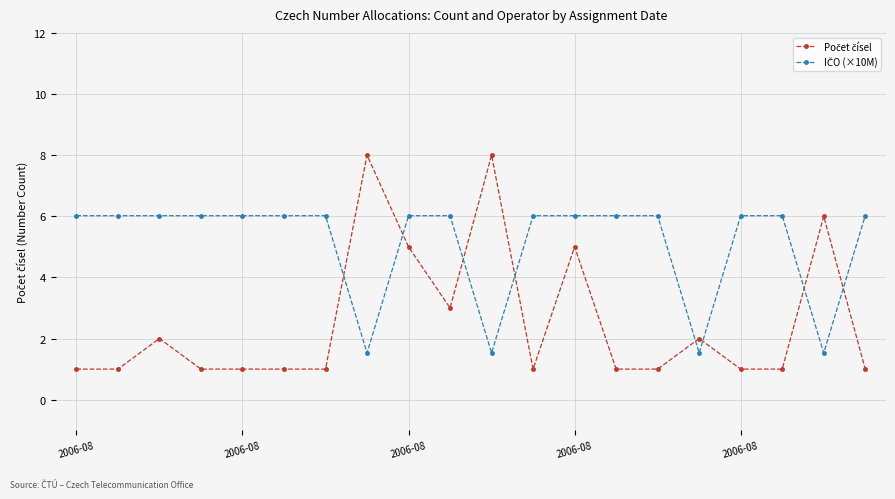

What is the maximum value shown in the chart?

8.0